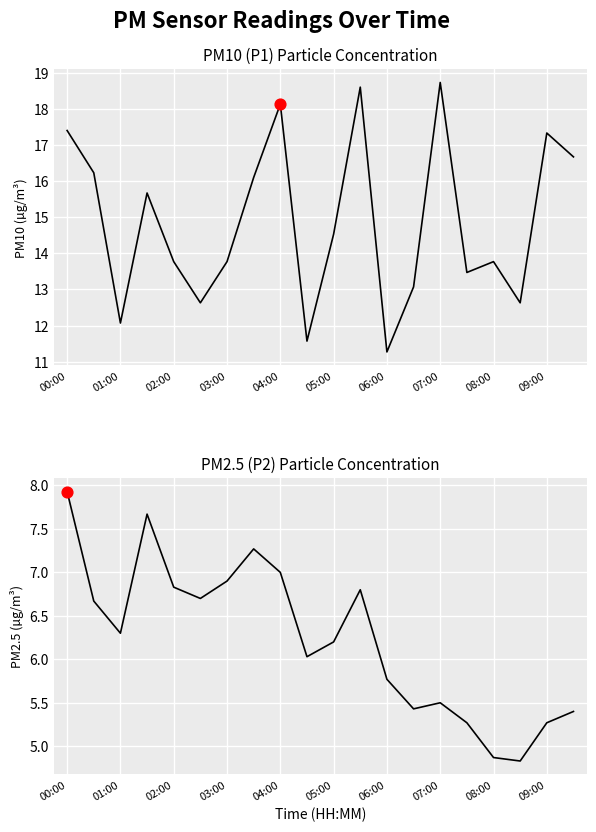

Which series contains the lowest Y value?

P2